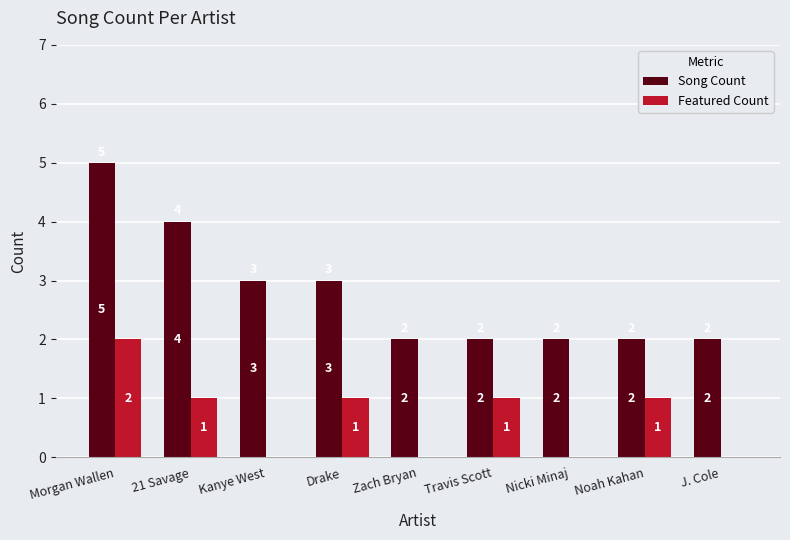

At which category is the sum across all series the highest?

Morgan Wallen